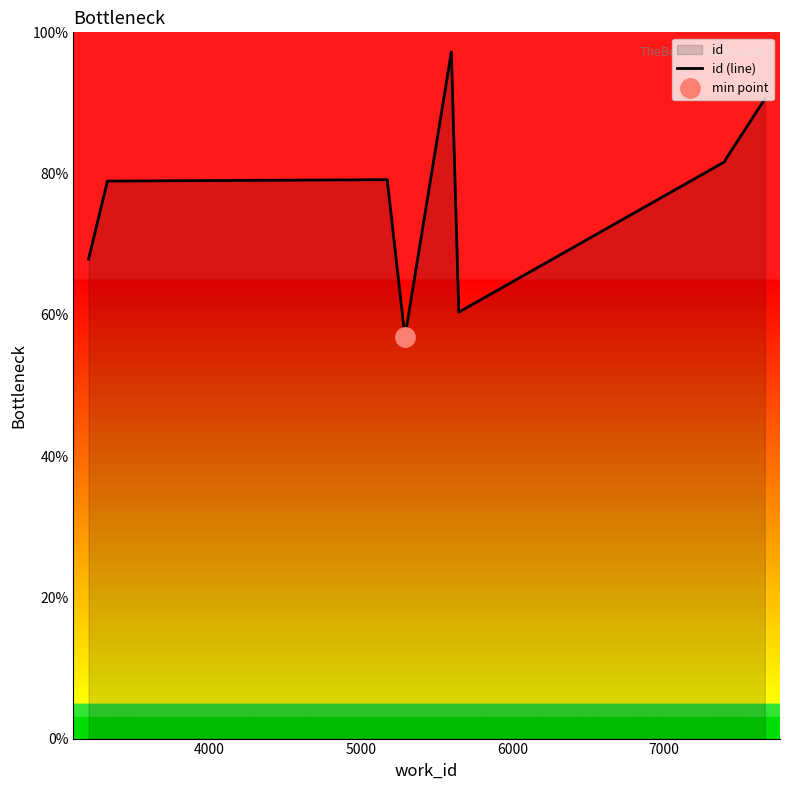

What is the highest value of the id (line) series?

97.2